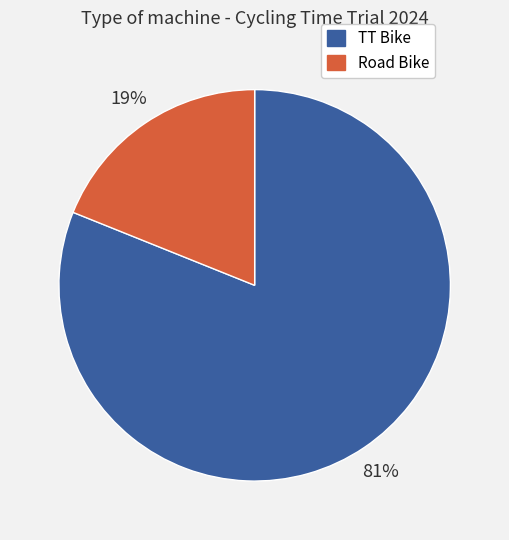

To the nearest percent, what portion does Road Bike represent?

19%